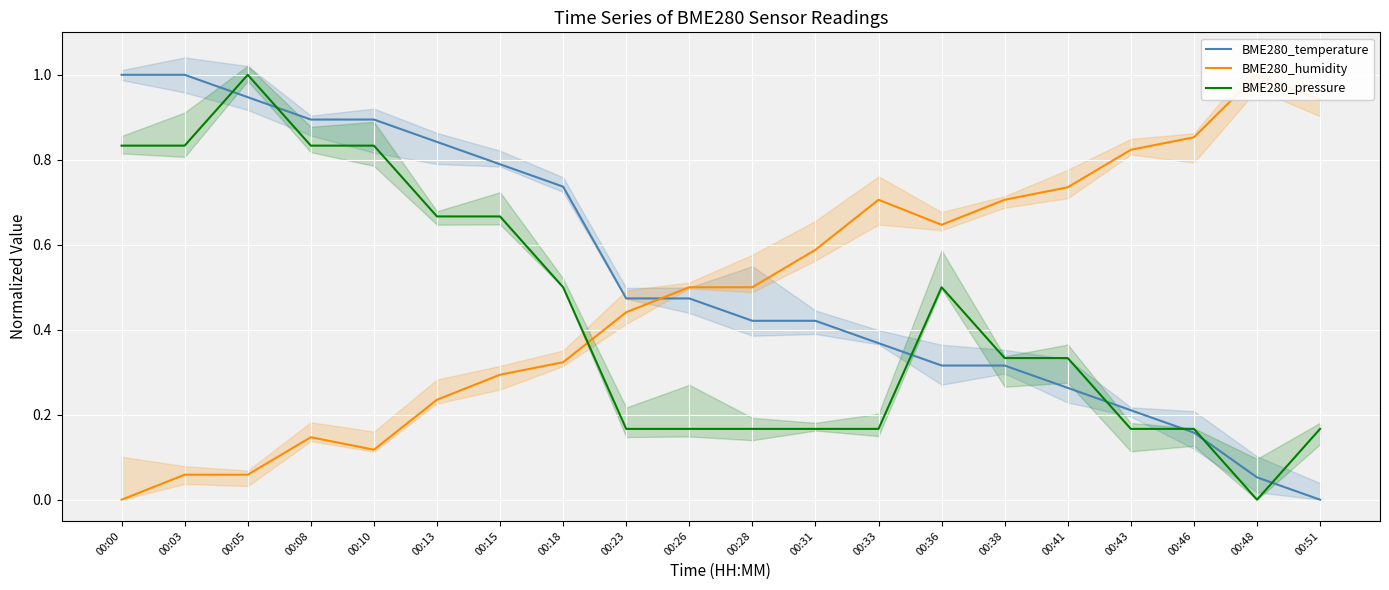

True or false: BME280_temperature and BME280_humidity intersect in this chart.

True